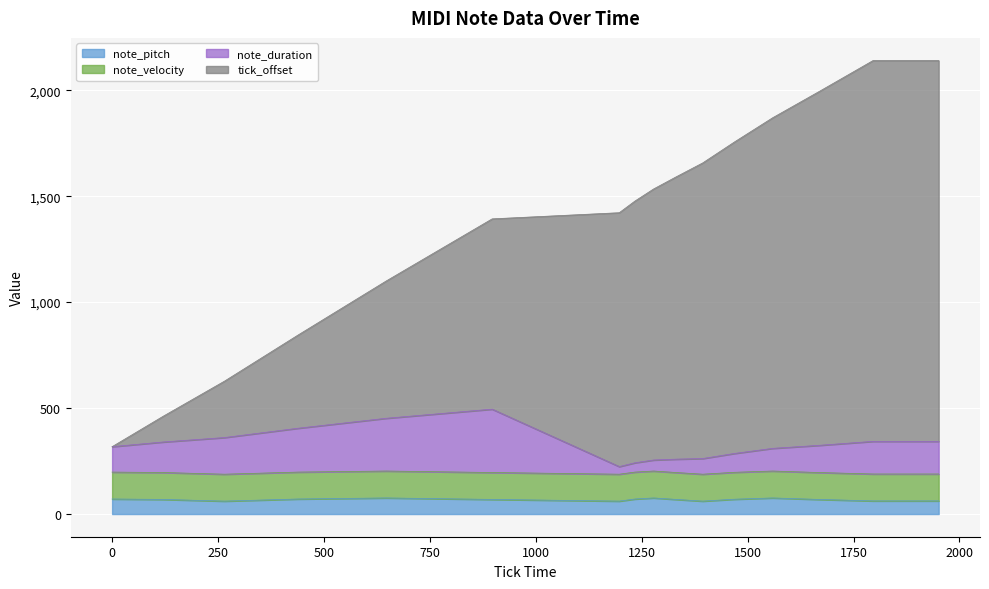

What is the spread (max minus min) of values at 265?

566